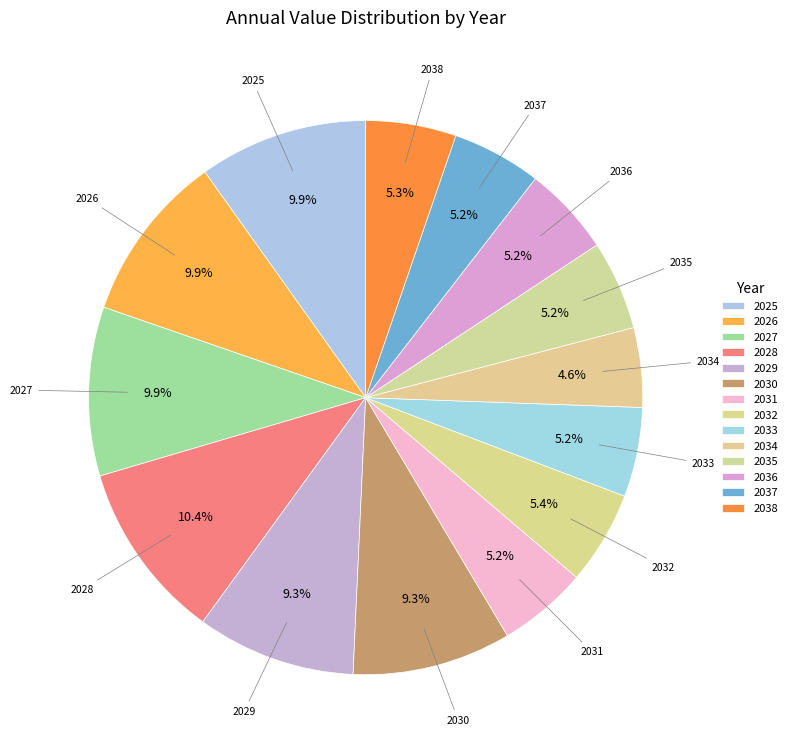

How many slices are in this pie chart?

14